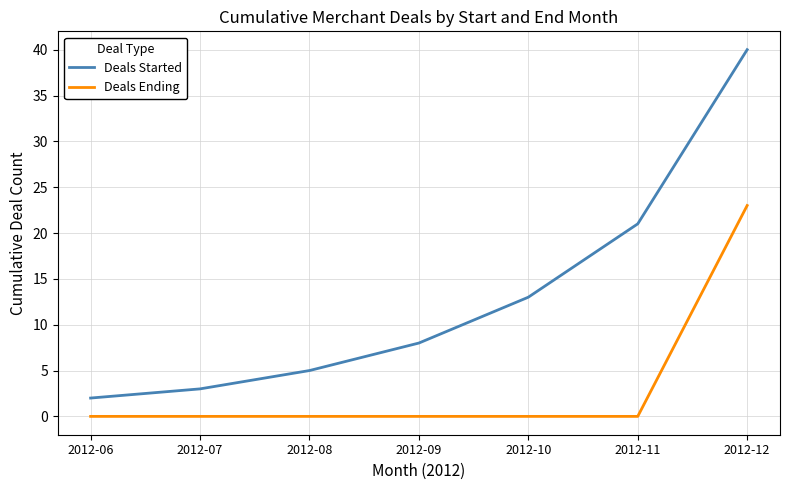

Reading right to left, extract all data points from this chart.

Deals Started: 2012-12=40	2012-11=21	2012-10=13	2012-09=8	2012-08=5	2012-07=3	2012-06=2
Deals Ending: 2012-12=23	2012-11=0	2012-10=0	2012-09=0	2012-08=0	2012-07=0	2012-06=0